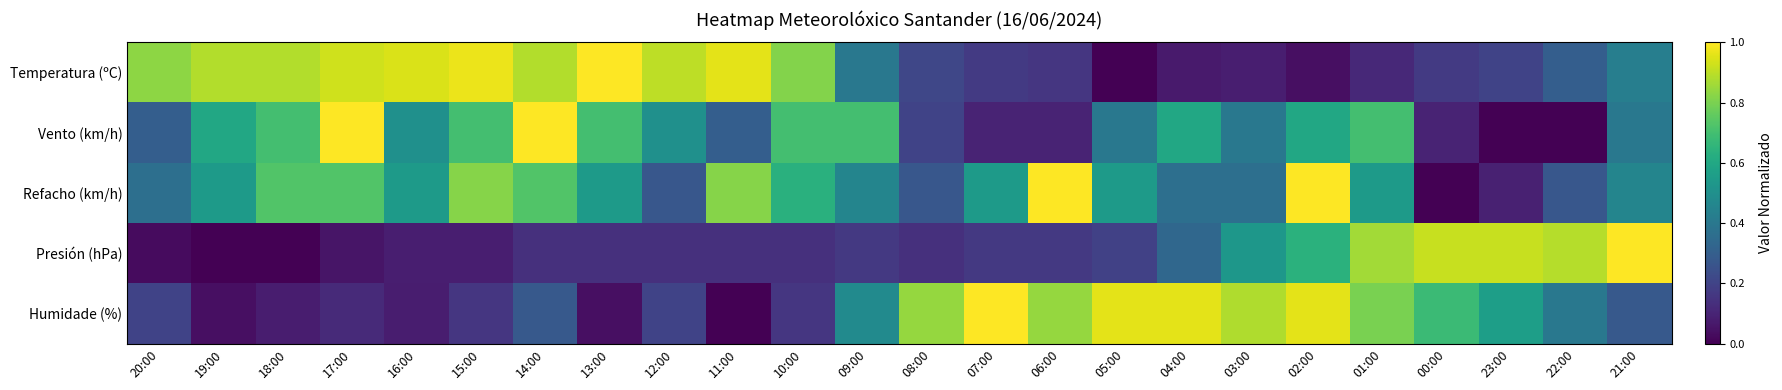

Which label corresponds to the largest value in the chart?

13:00